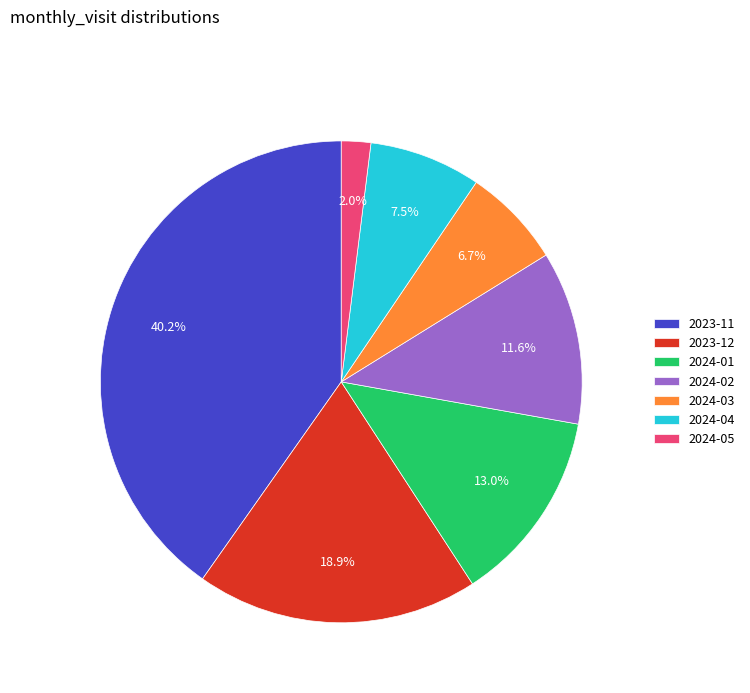

What is the smallest slice in the pie chart?

2024-05